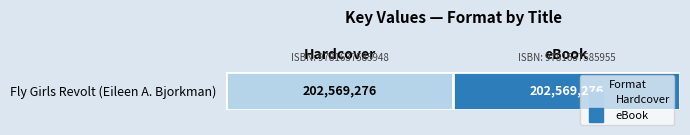

How many values are between 0 and 1?

2